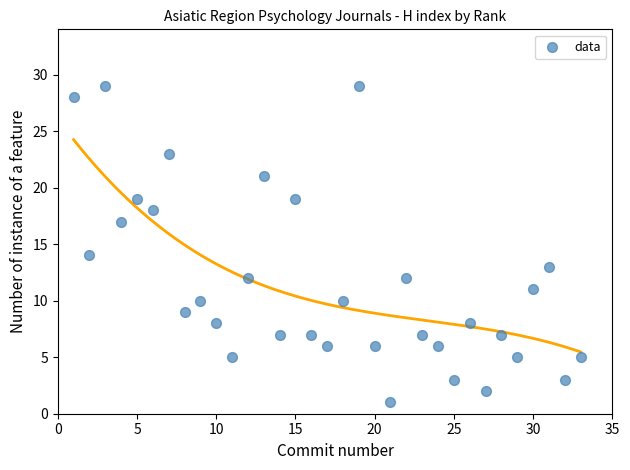

What Y value in the scatter plot is closest to 15?

14